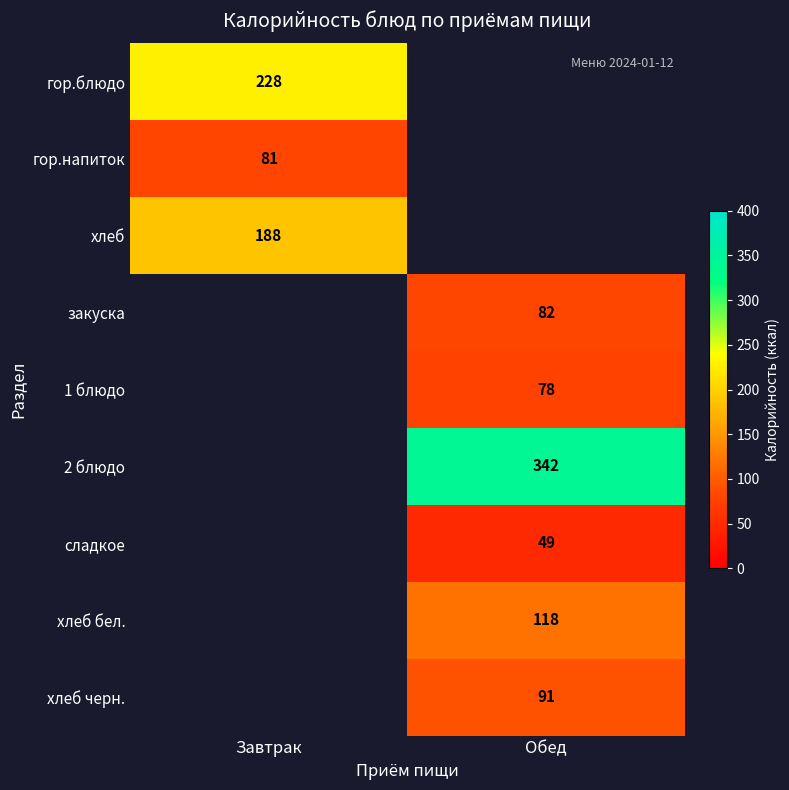

The value of 2 блюдо at Обед is 342. True or false?

True